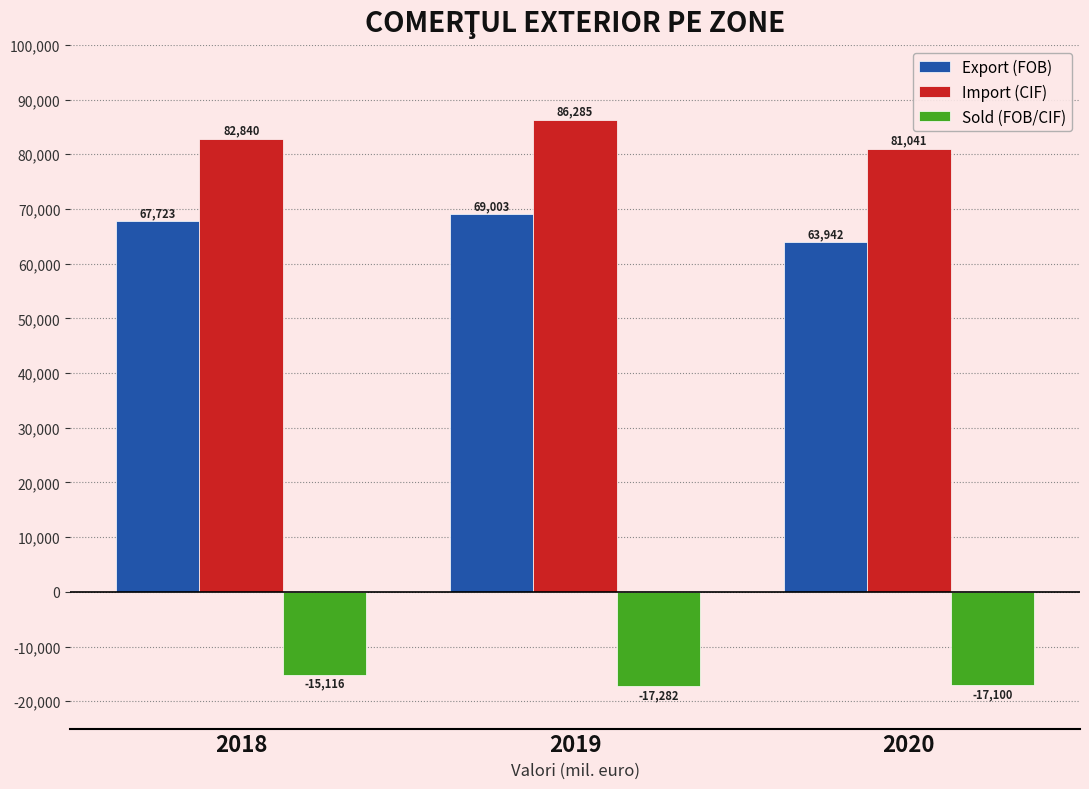

At which label does Export (FOB) first exceed 67723?

2018